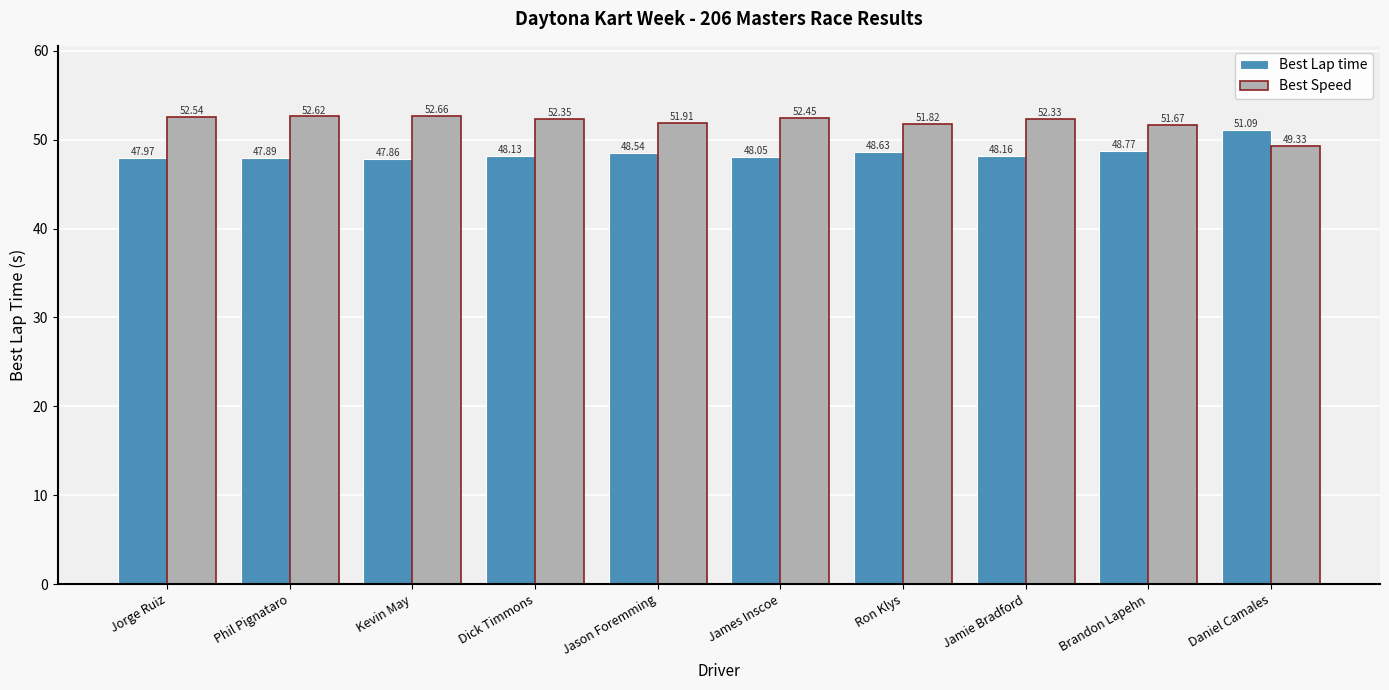

At Dick Timmons, list the series in order from smallest to largest.

Best Lap time, Best Speed